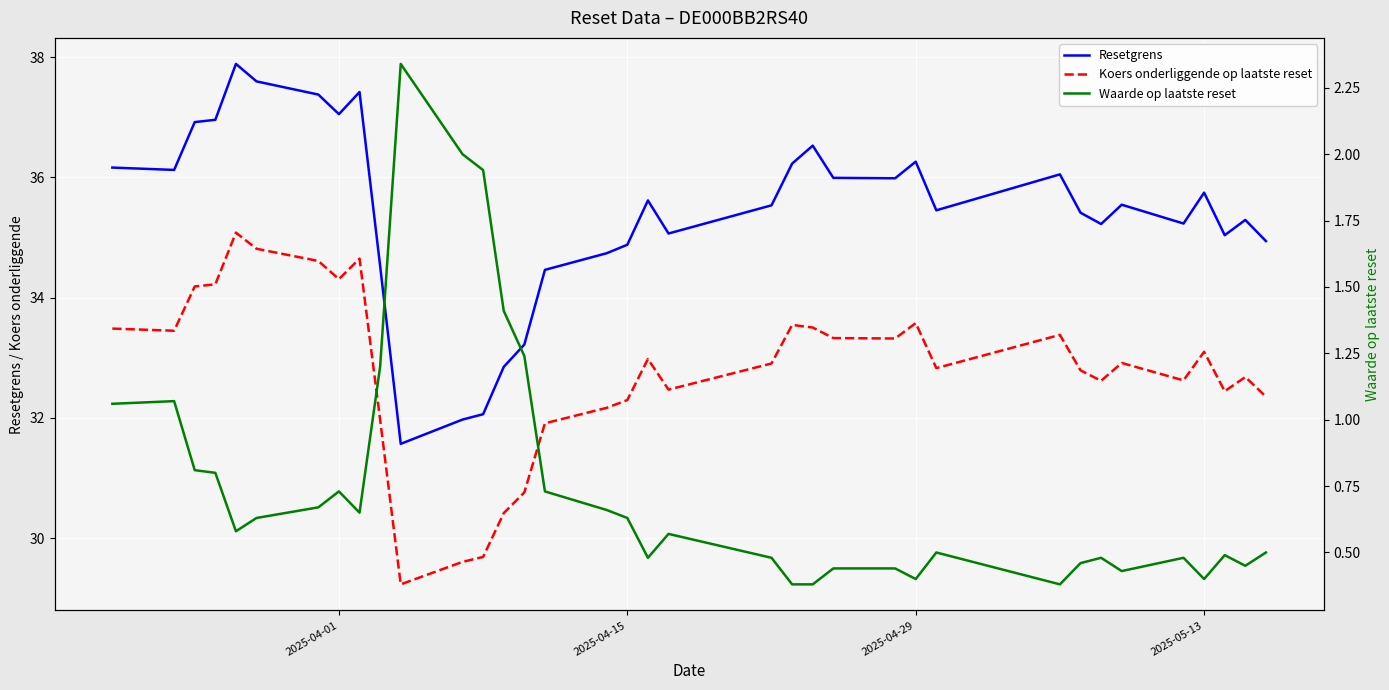

What is the highest value of the Resetgrens series?

37.9